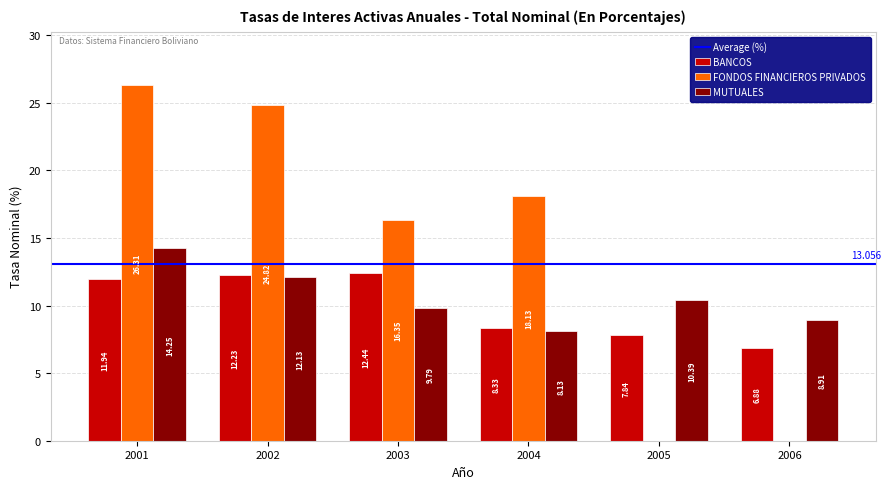

What is the maximum value shown in the chart?

26.3